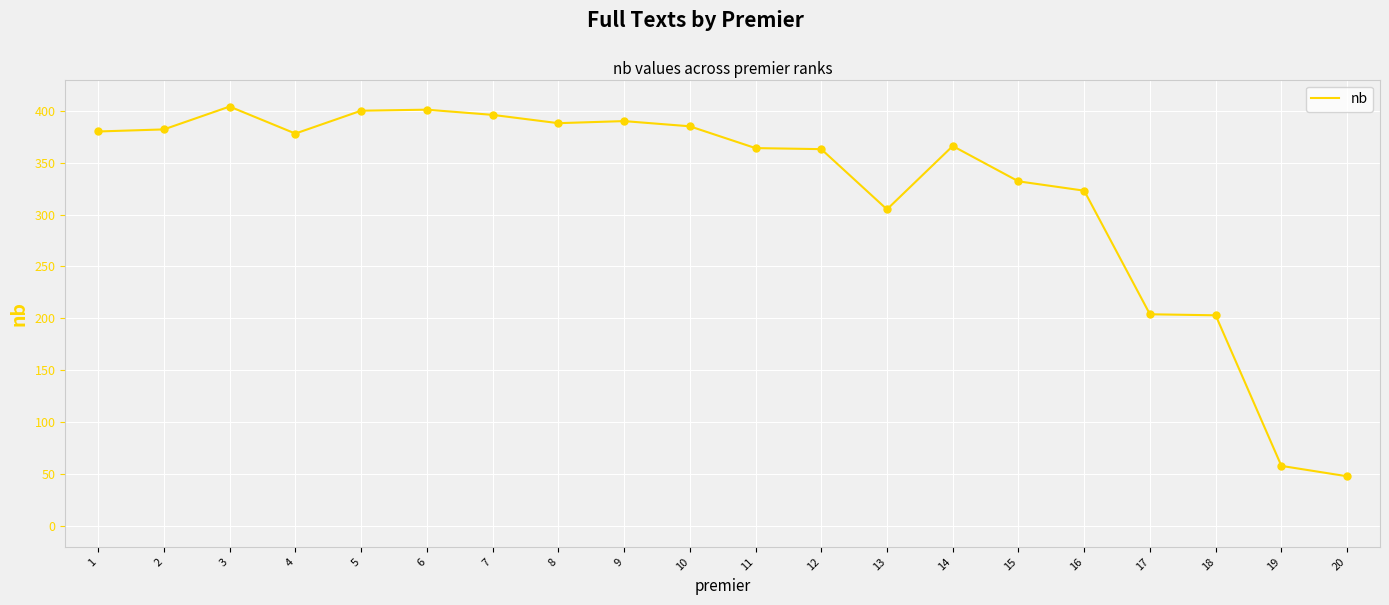

Which has a higher value, 9 or 19?

9